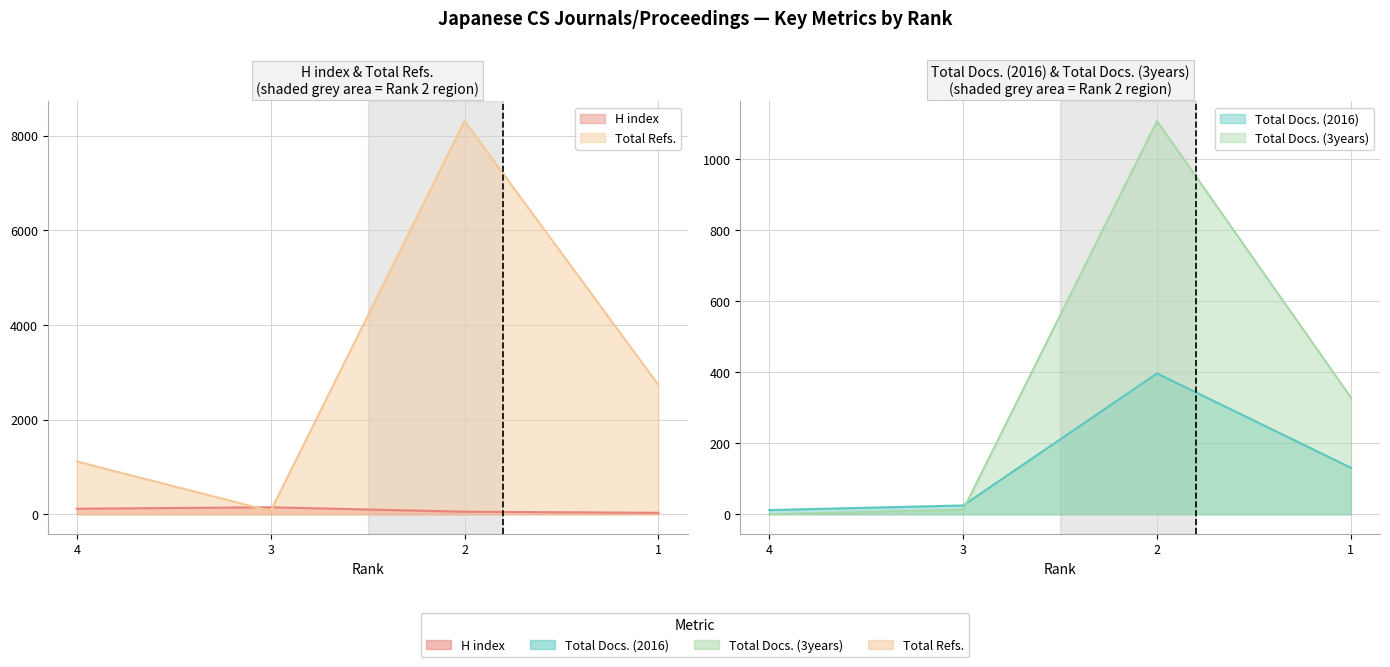

True or false: Total Docs. (3years) has more than 1 interior local peaks.

False